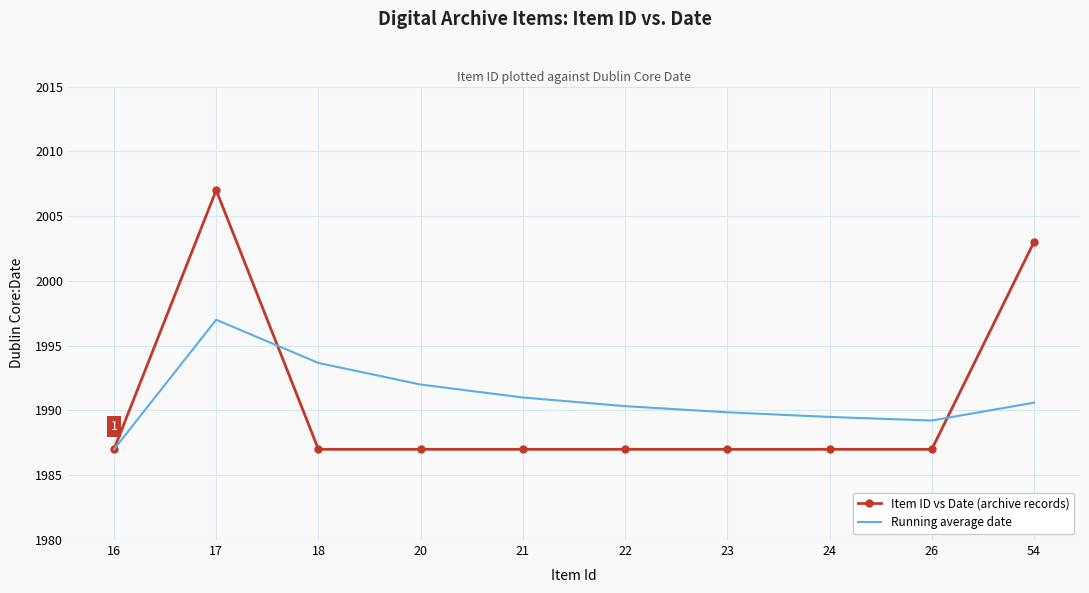

Reading right to left, what are all the values shown in this chart?

Item ID vs Date (archive records): 2003.0	1987.0	1987.0	1987.0	1987.0	1987.0	1987.0	1987.0	2007.0	1987.0
Running average date: 1990.6	1989.2	1989.5	1989.9	1990.3	1991.0	1992.0	1993.7	1997.0	1987.0